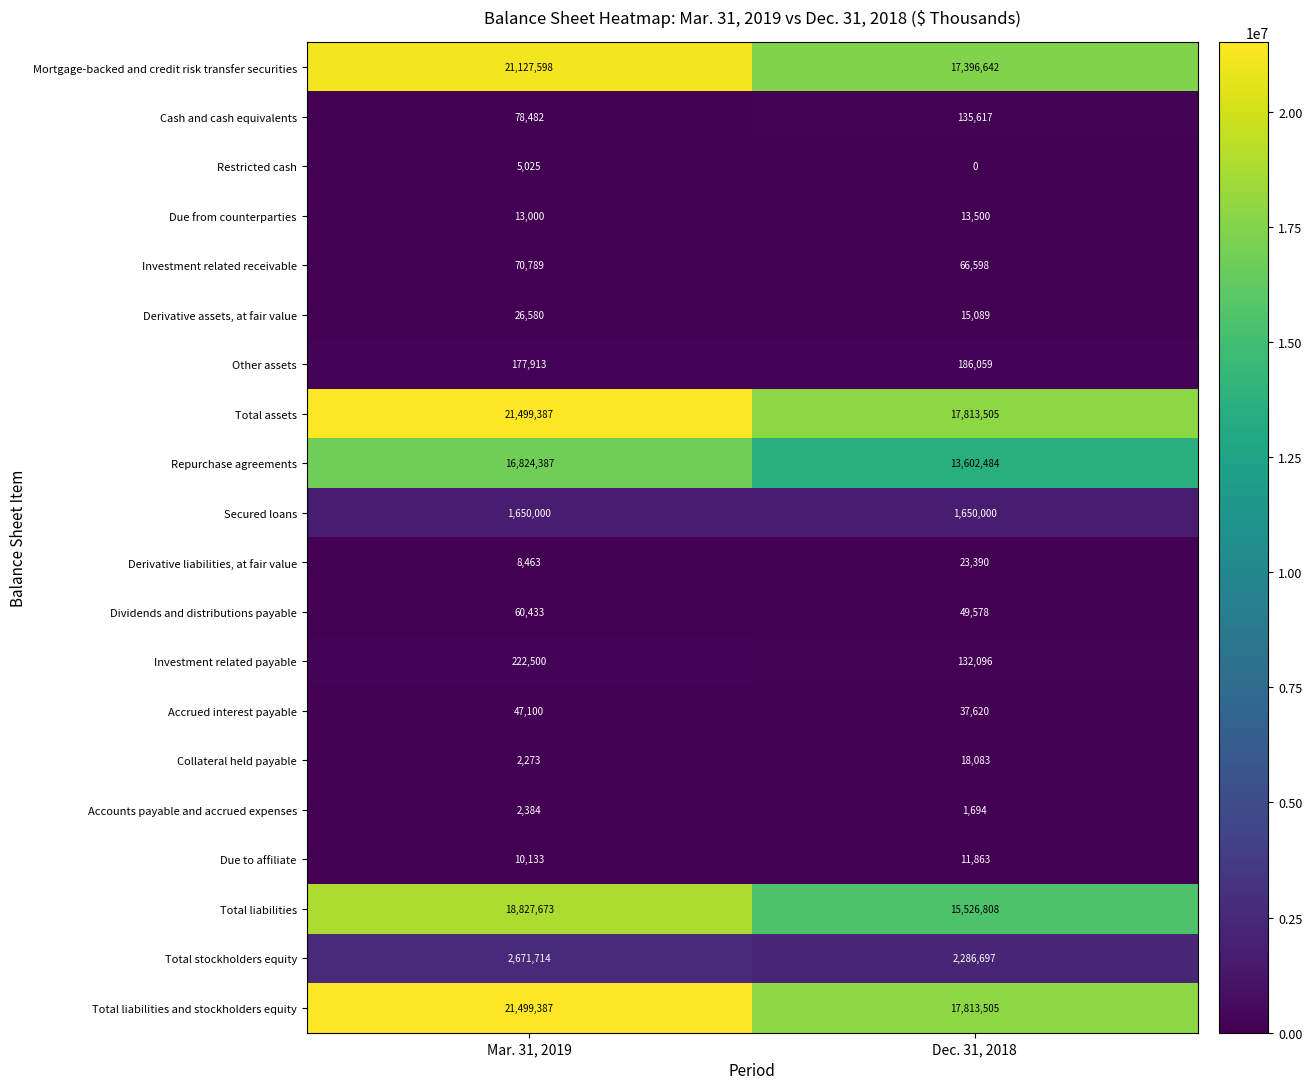

Read the Total liabilities value at Mar. 31, 2019, to the nearest 10.

18827670